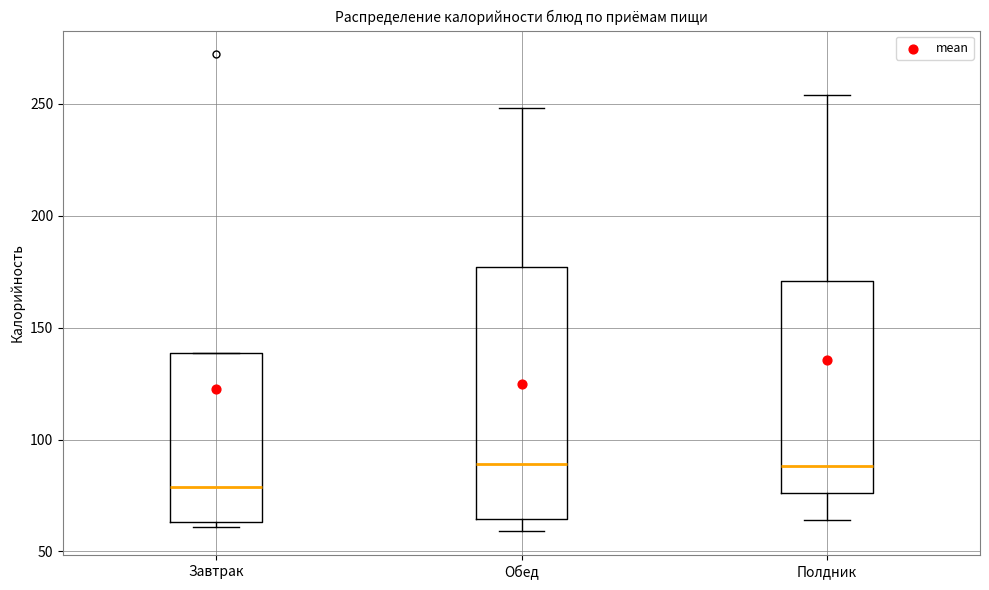

Reading left to right, read every box against the y-axis: the position of its median line, the range the box covers, and the ends of its whiskers. The values are not printed on the chart, so give them approximately, as read against the axis.

Завтрак: median 80, box 65 to 140, whiskers 60 to 140
Обед: median 90, box 65 to 175, whiskers 60 to 250
Полдник: median 90, box 75 to 170, whiskers 65 to 255